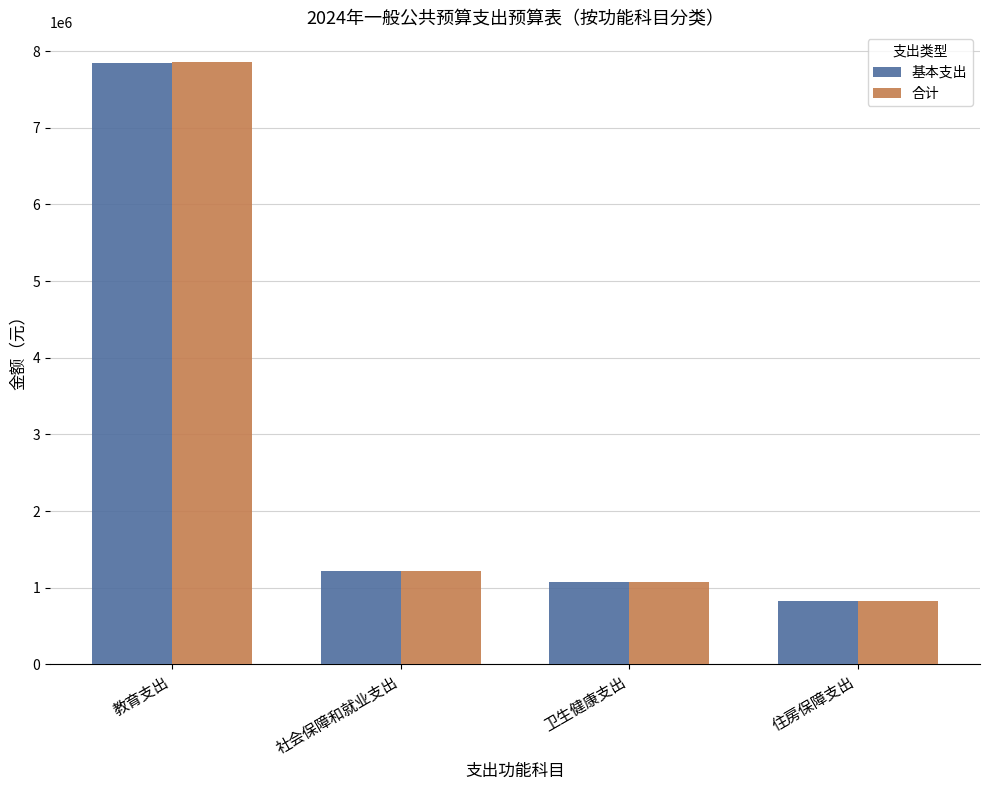

How many distinct data groups are displayed?

2